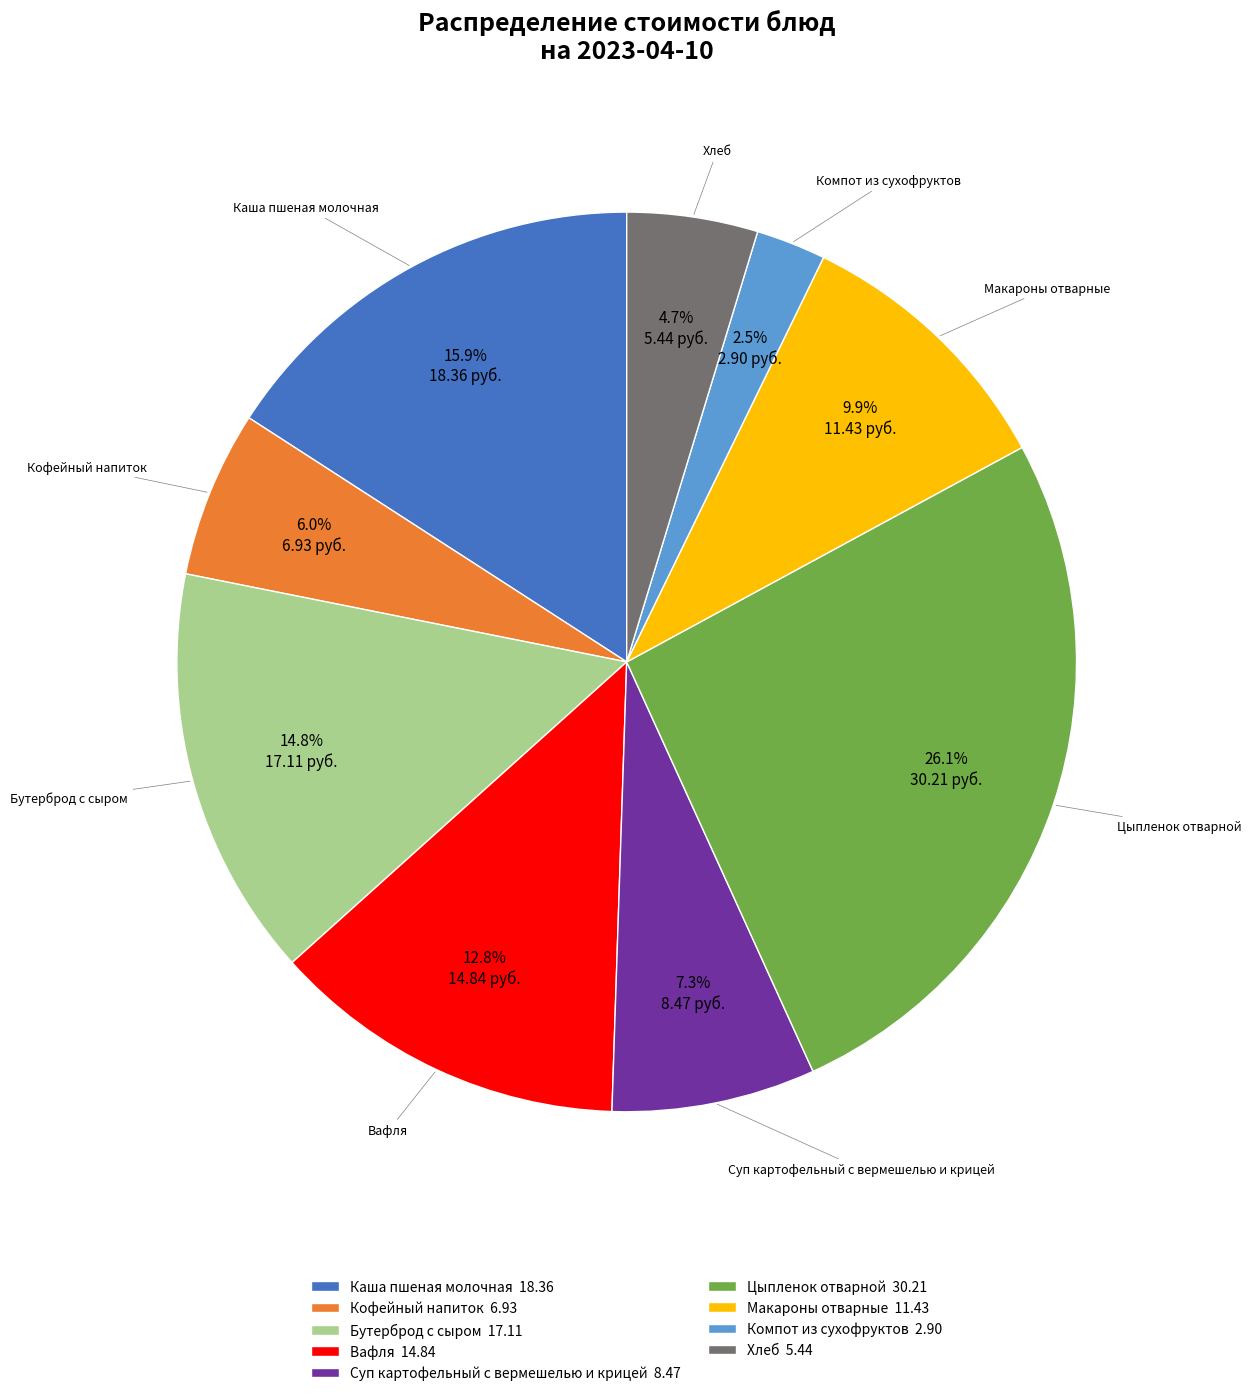

What percentage is NOT represented by Кофейный напиток?

94.0%